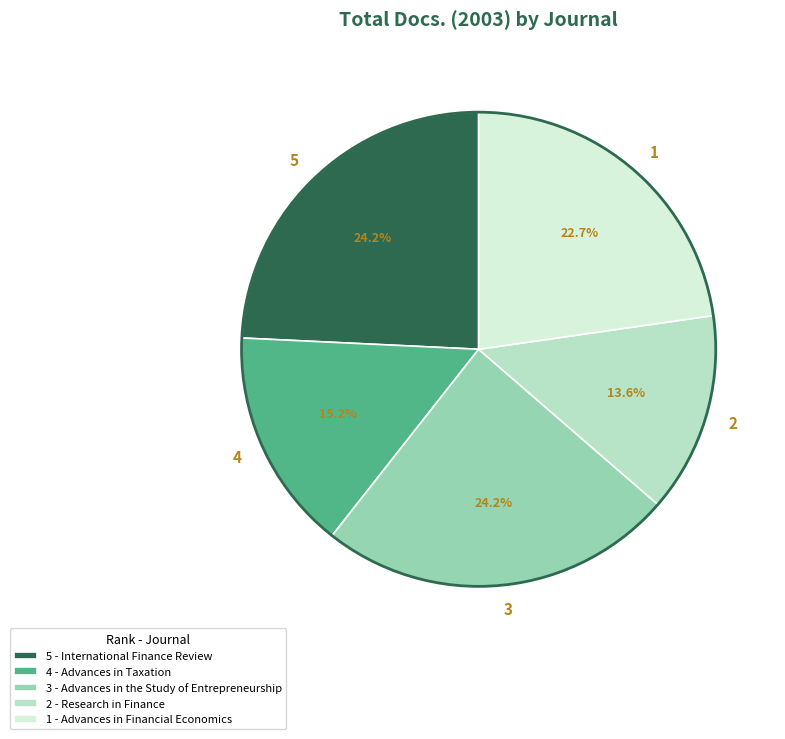

Combined, do 3 and 2 account for over 50%?

No